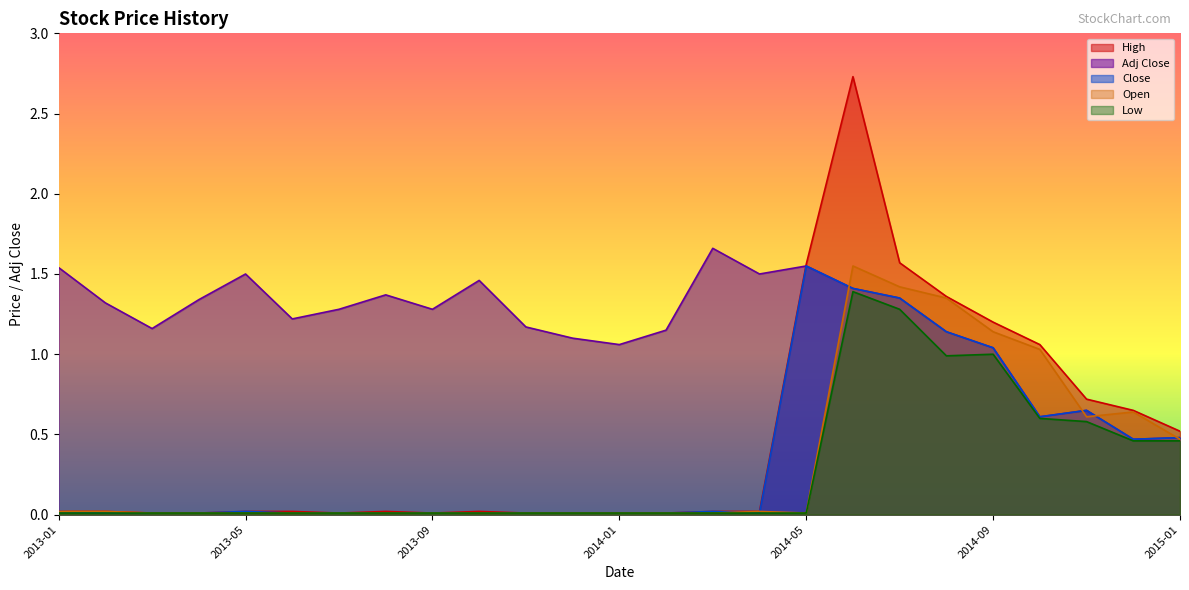

What is the total value across all series at 2013-02?

1.4